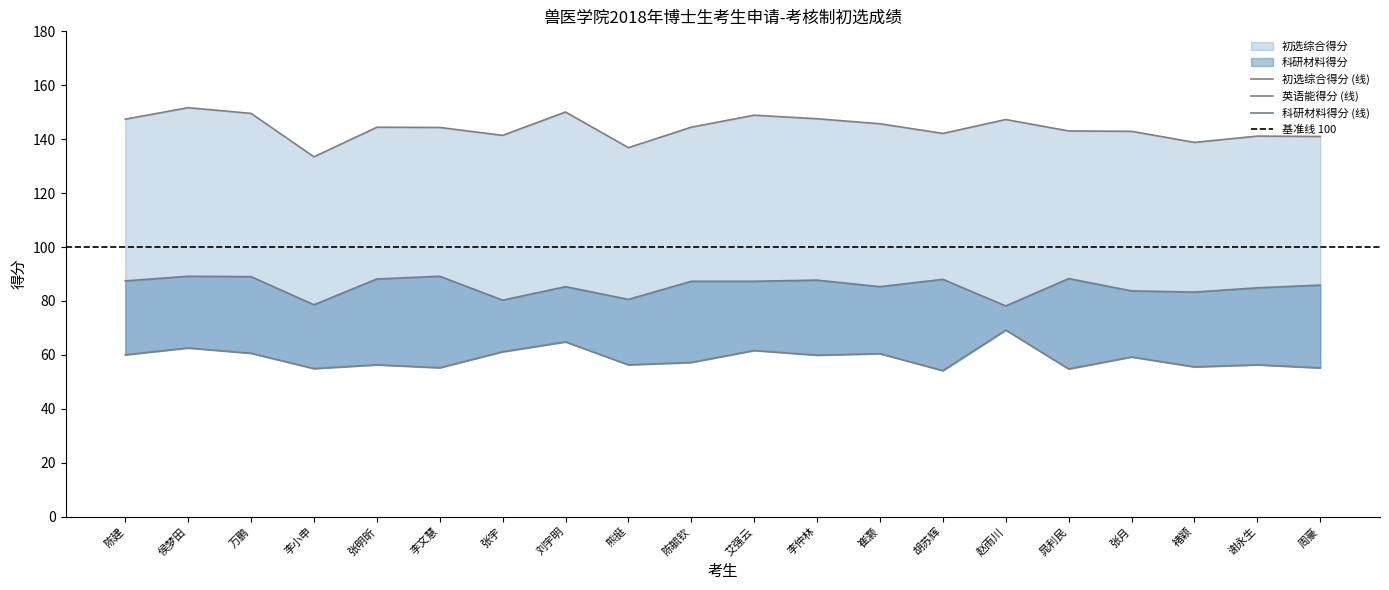

What is the difference between the second highest and minimum values in the 初选综合得分 series?

16.6